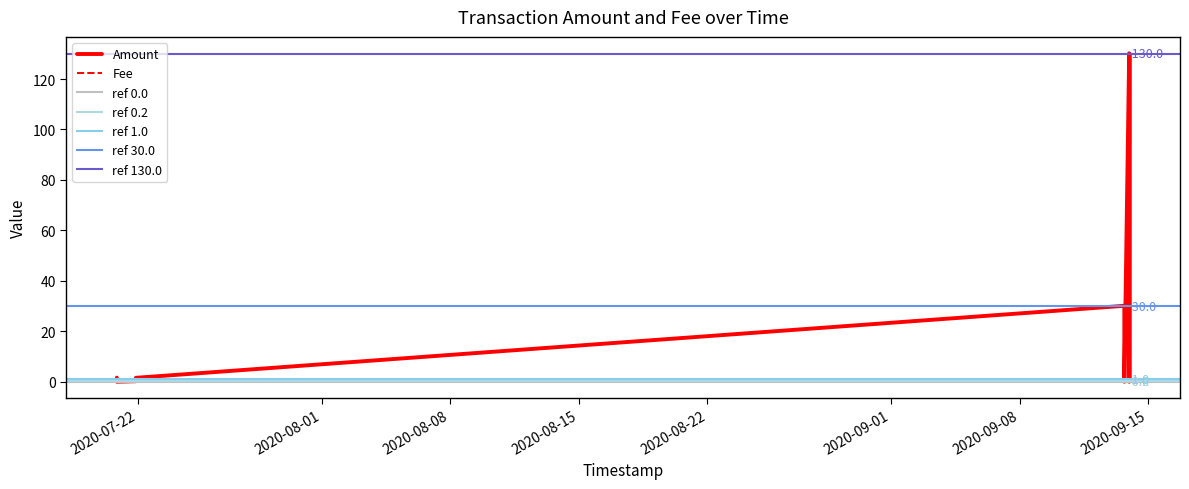

Which series ends up on top after the final intersection of Fee and Amount?

Amount